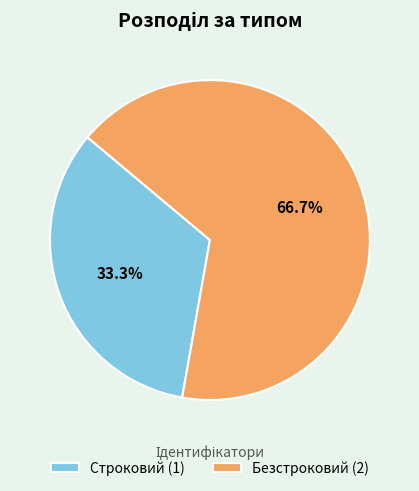

What is the ratio of the value at Безстроковий (2) to the value at Строковий (1)?

2.0